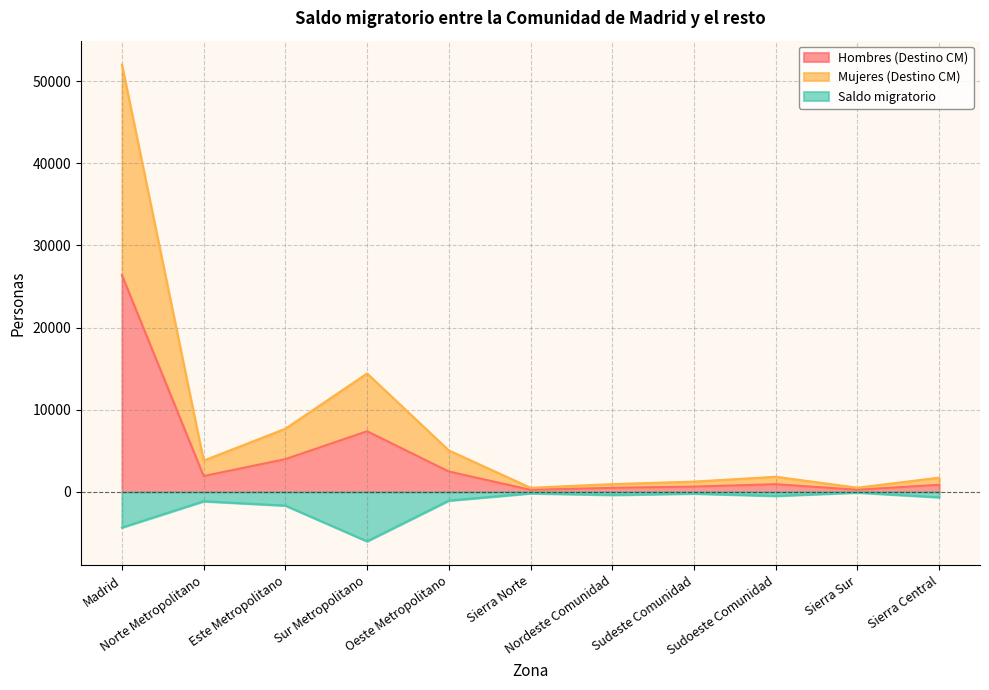

What position from the left is Sierra Central?

11